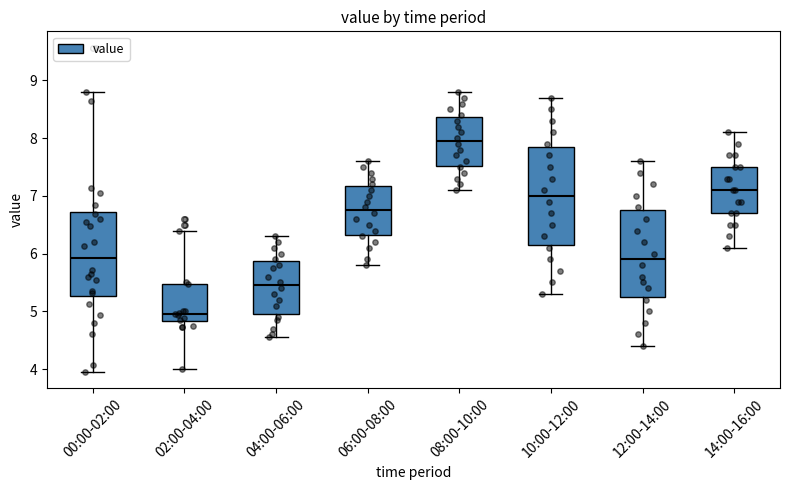

Which box's median line is the lowest?

02:00-04:00